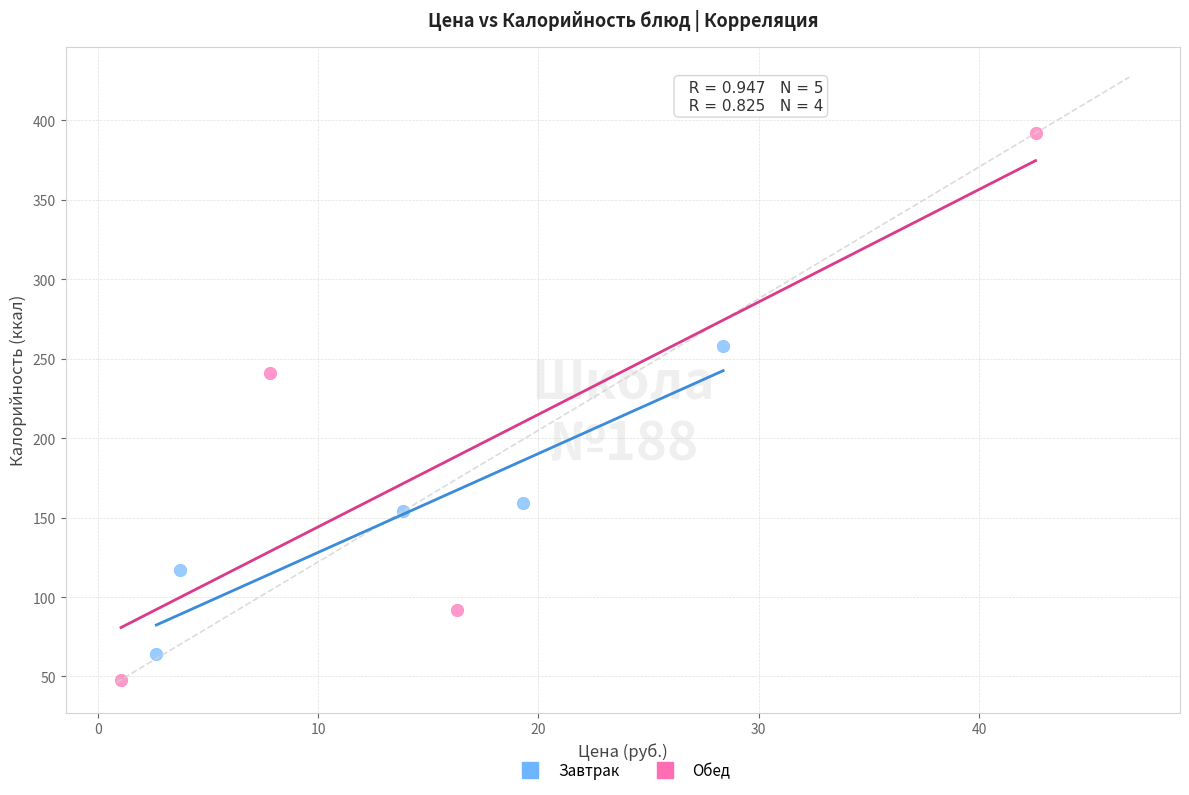

Which series reaches the minimum Y coordinate?

Обед